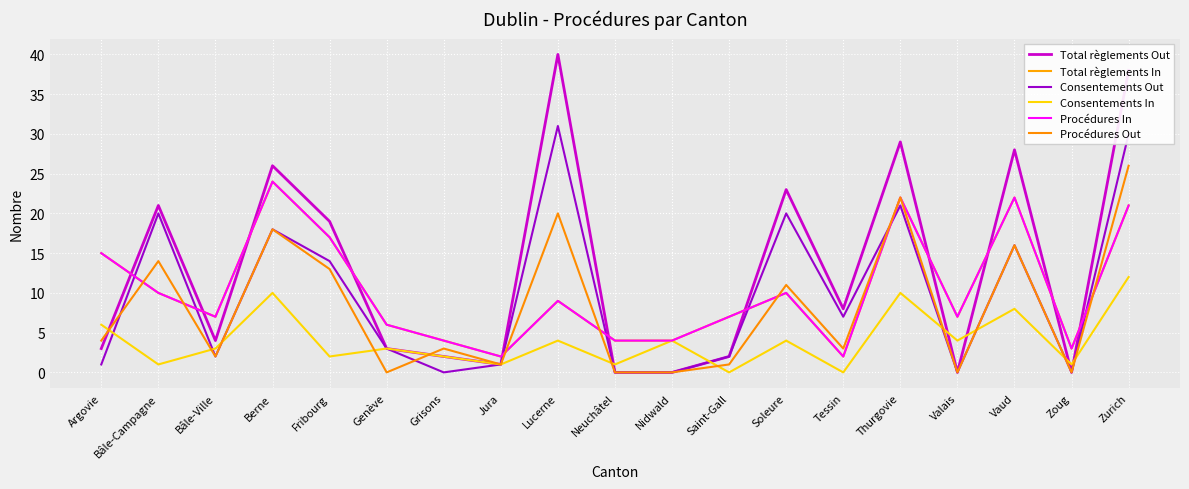

Where is the first local maximum for Consentements Out?

Bâle-Campagne